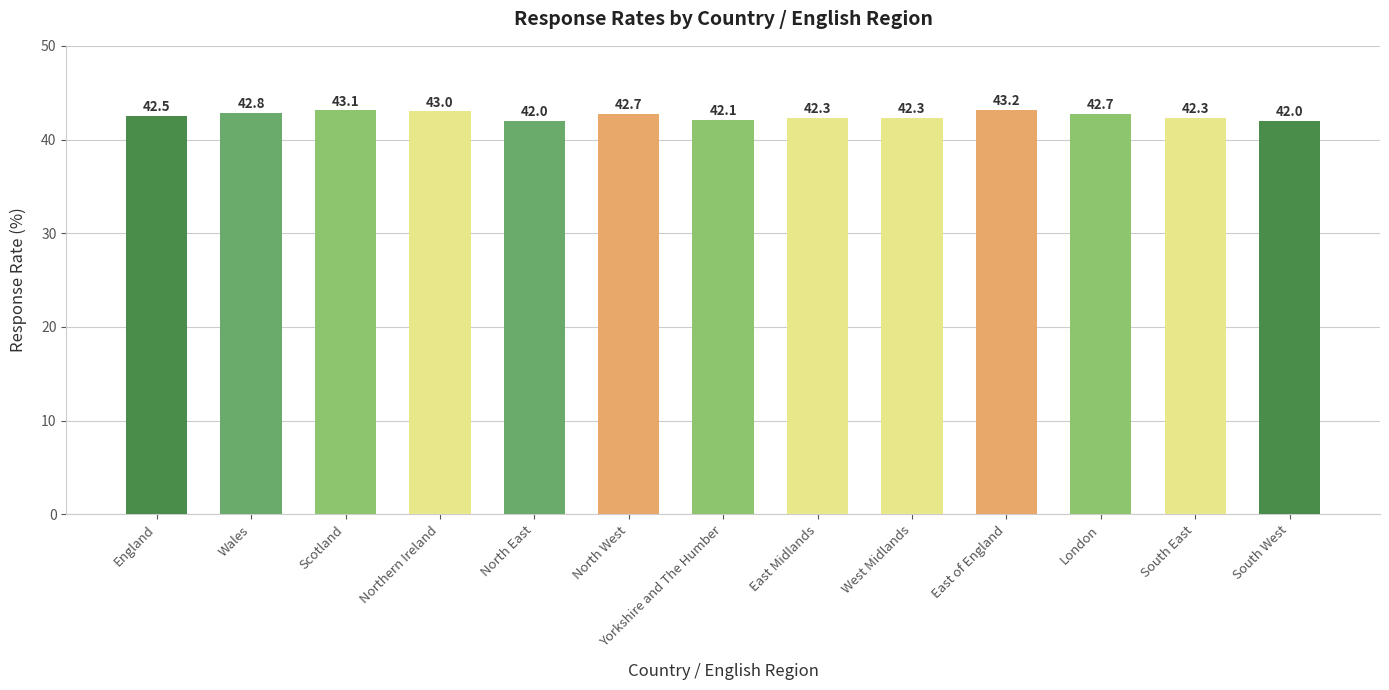

What is the sum of all values?

553.0